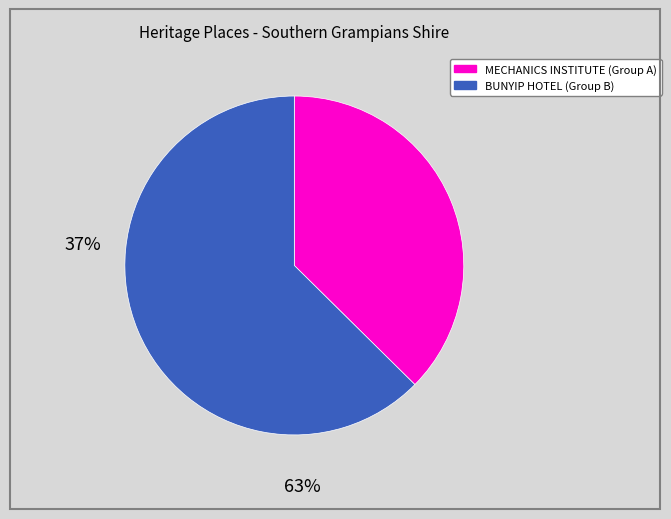

Is there a majority slice in this chart?

Yes